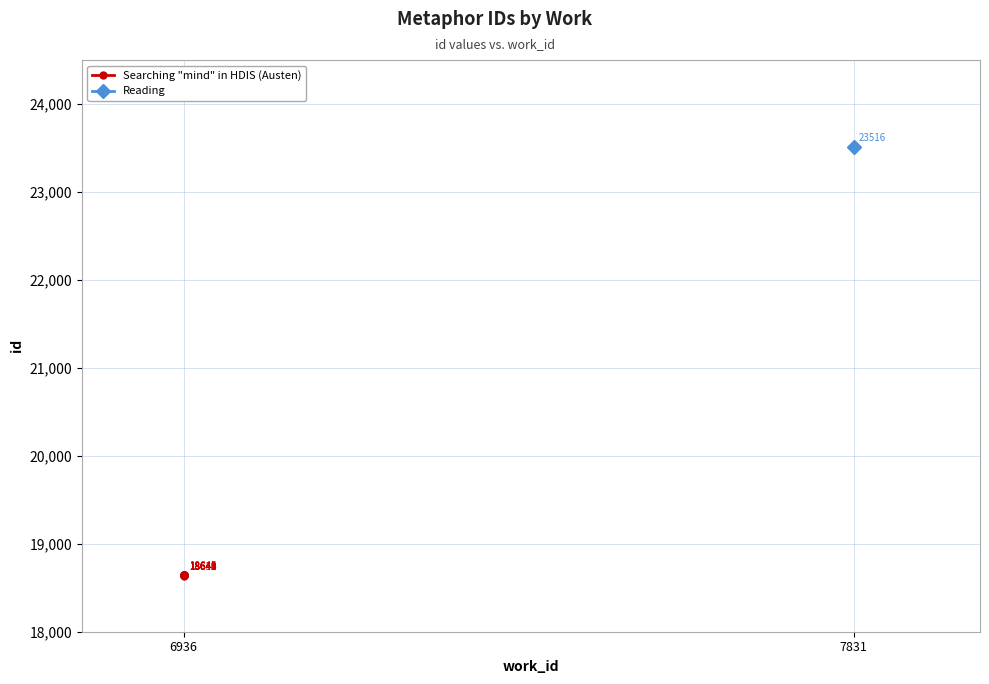

What is the label of the 6th point from the right?

7831